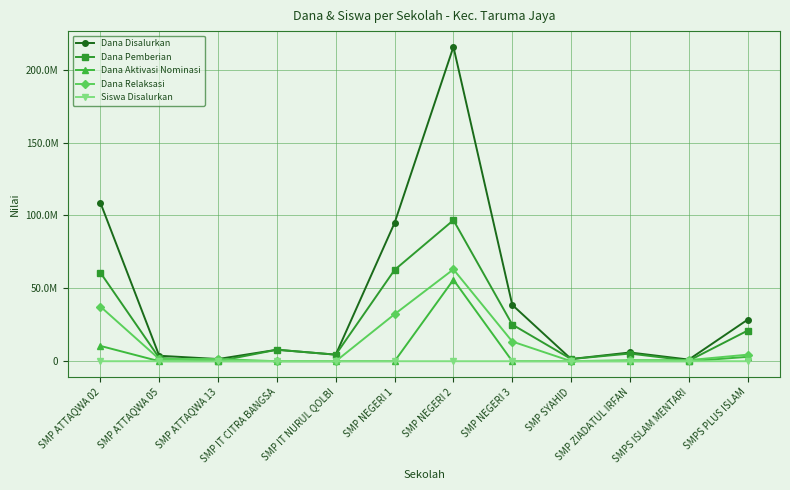

What are all the series names shown in the legend?

Dana Disalurkan, Dana Pemberian, Dana Aktivasi Nominasi, Dana Relaksasi, Siswa Disalurkan